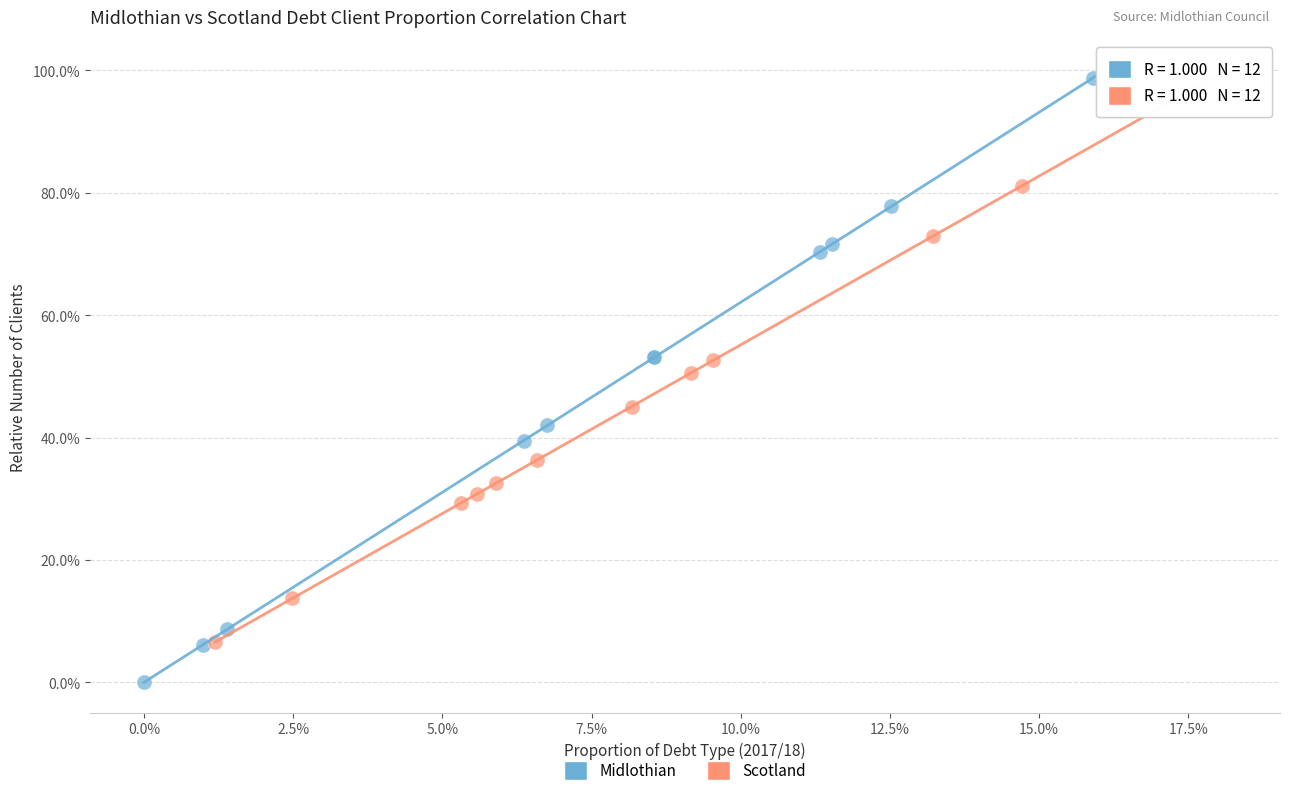

What are all the series names shown in the legend?

Midlothian, Scotland